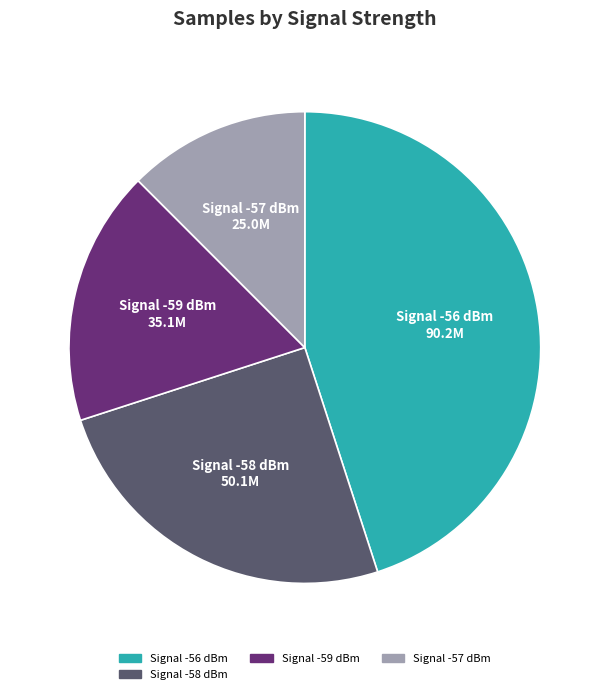

Is there any slice that represents more than half of the pie?

No